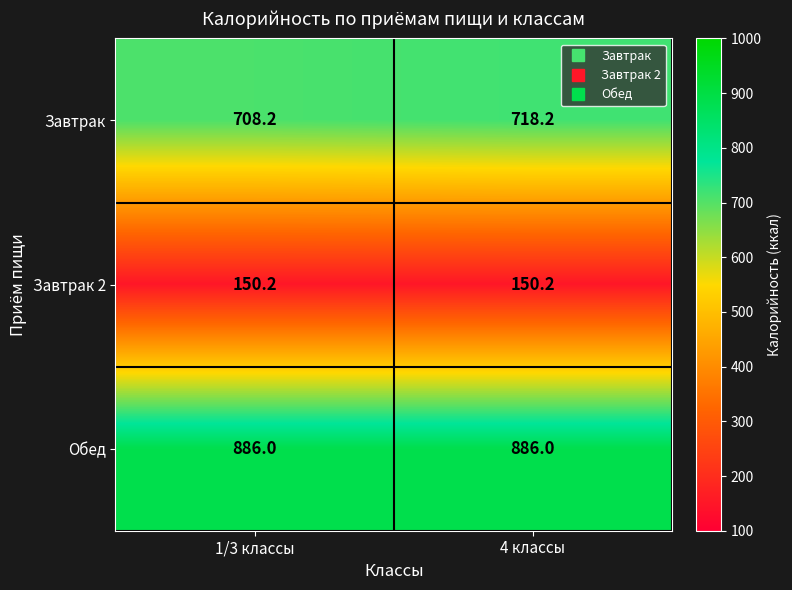

Between 1/3 классы and 4 классы, which series saw the biggest shift?

Завтрак